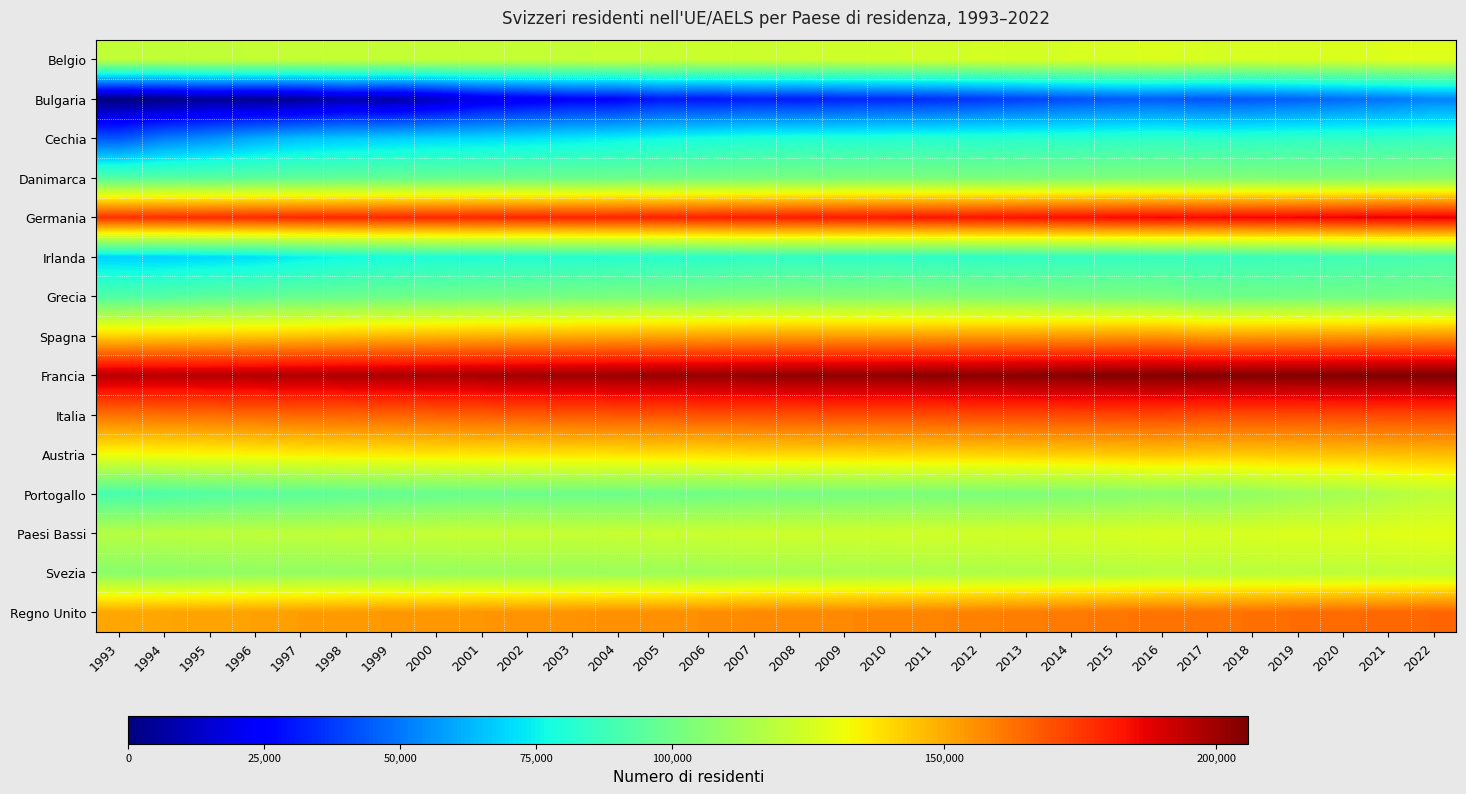

How many series are shown in this chart?

15